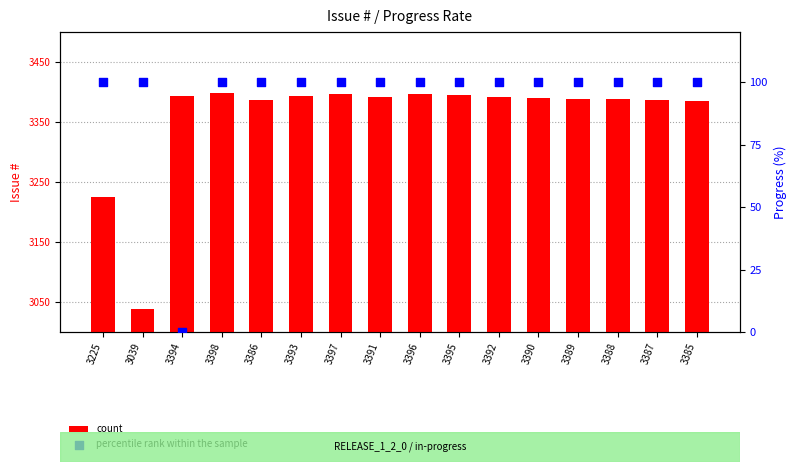

Which series has the widest spread of Y values?

count